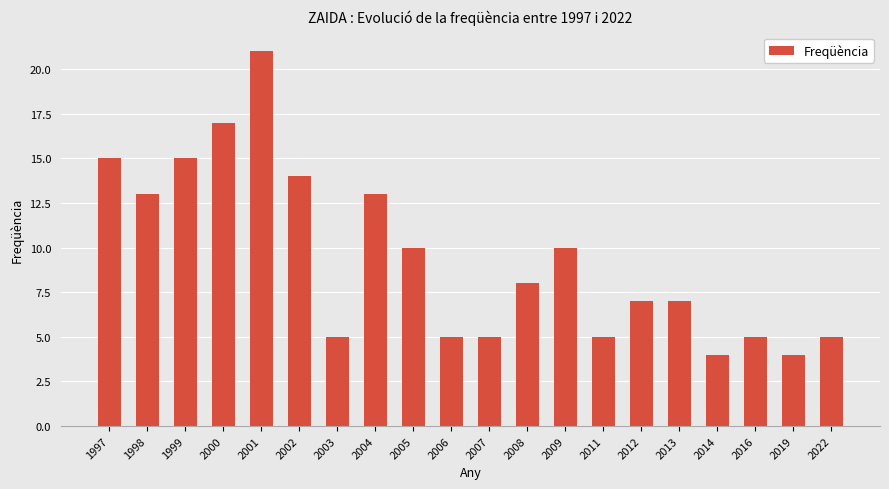

What is the ratio of the value at 2011 to the value at 1999?

0.3